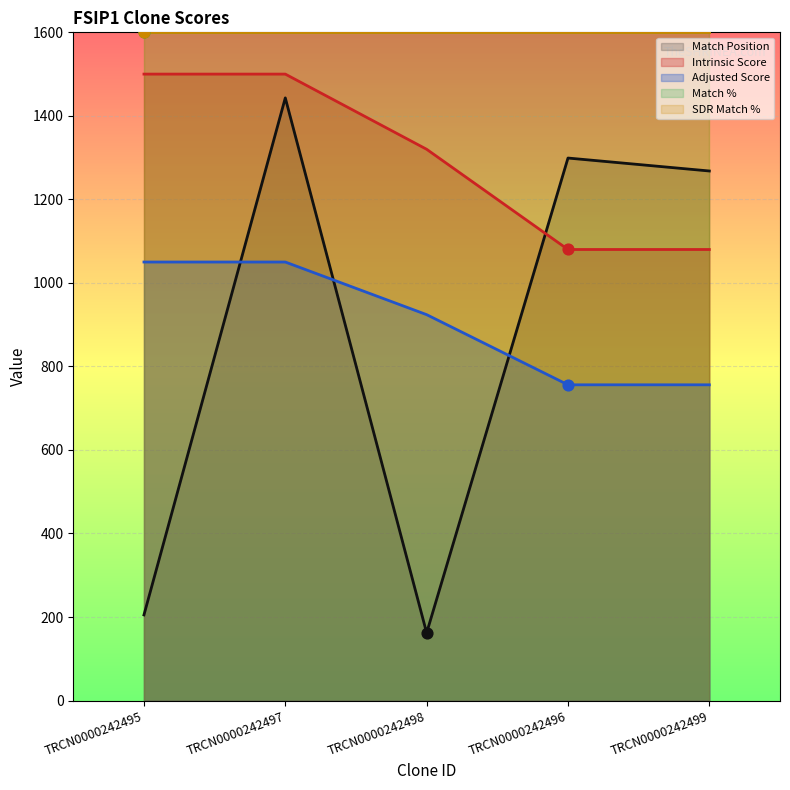

At which category is the sum across all series the highest?

TRCN0000242497